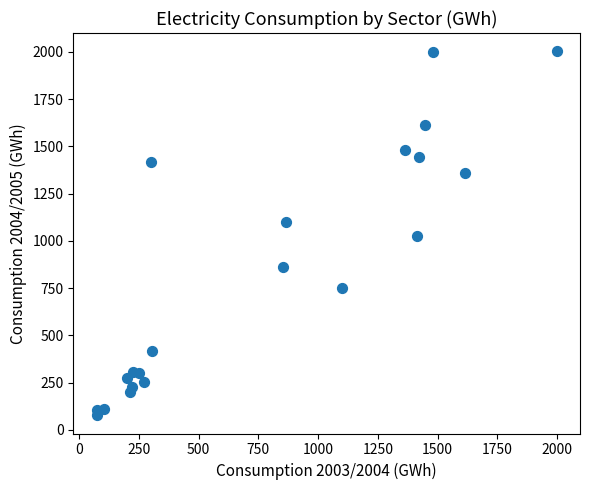

What is the range of X values (max minus min)?

1925.5